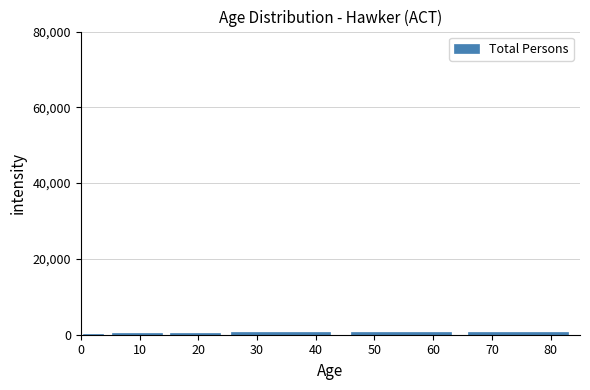

What is the sum of all values?

3008